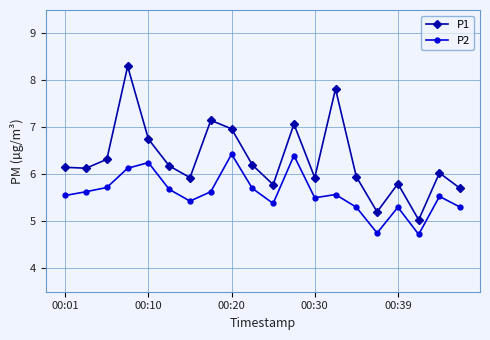

Which series has the largest range (max minus min)?

P1